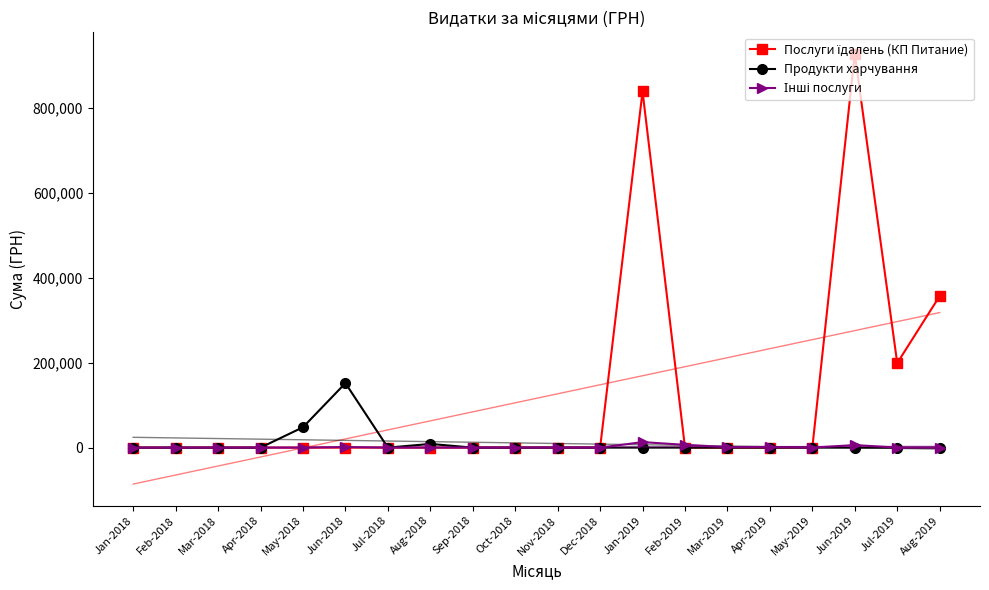

Rank the series at Aug-2018 from highest to lowest value.

Продукти харчування, Послуги їдалень (КП Питание), Інші послуги